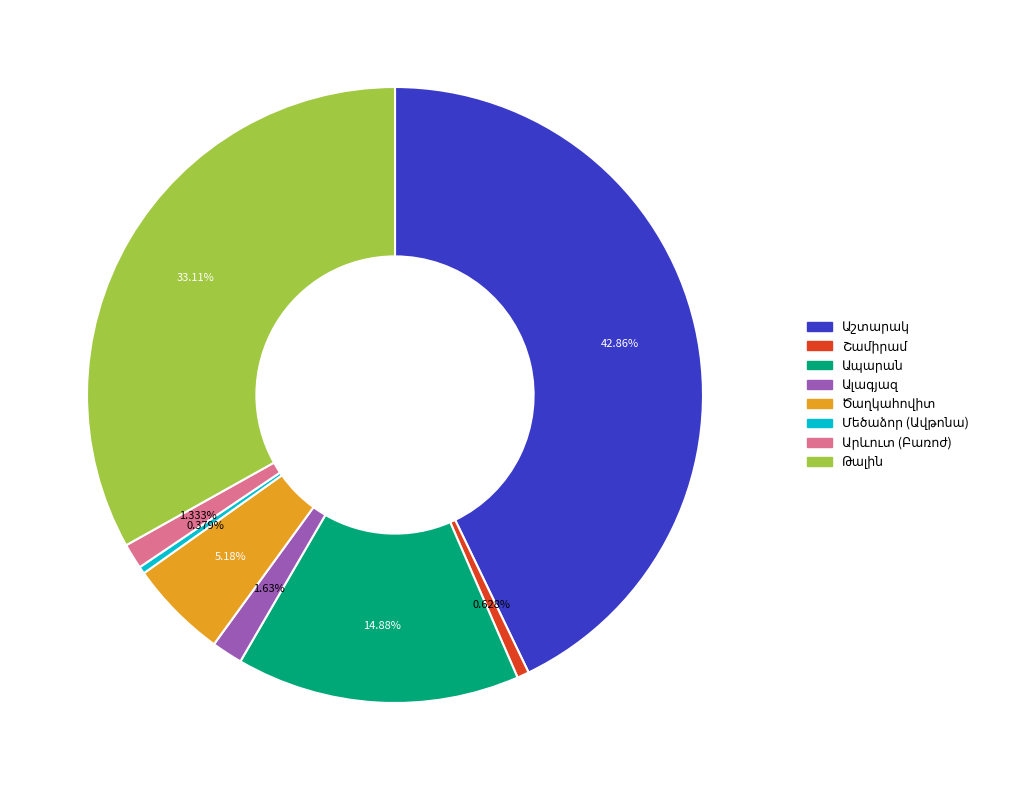

To the nearest percent, what is the difference between the largest and smallest slice percentages?

42%